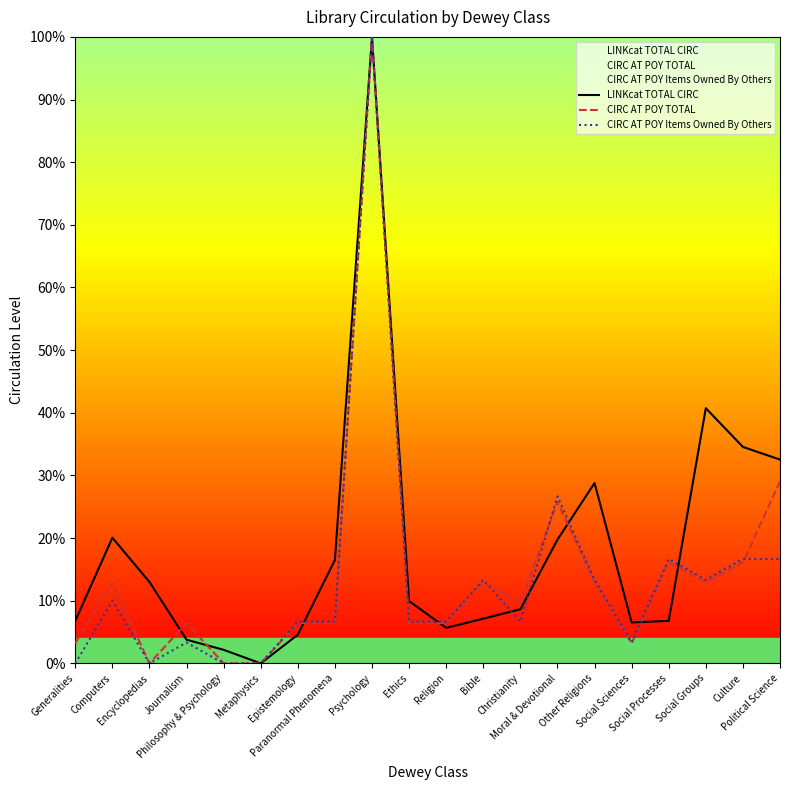

What is the value of the CIRC AT POY Items Owned By Others point at the 2nd from the left?

10.0